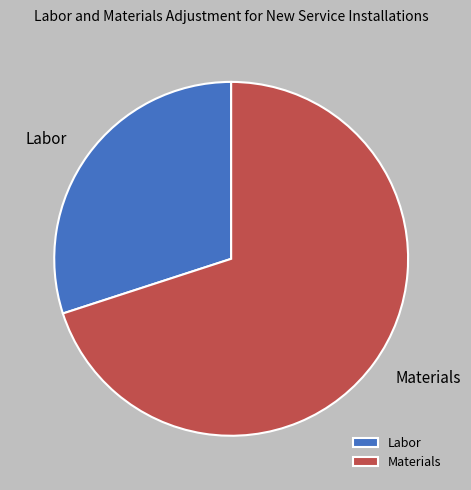

True or false: Labor accounts for 30% of the total.

True